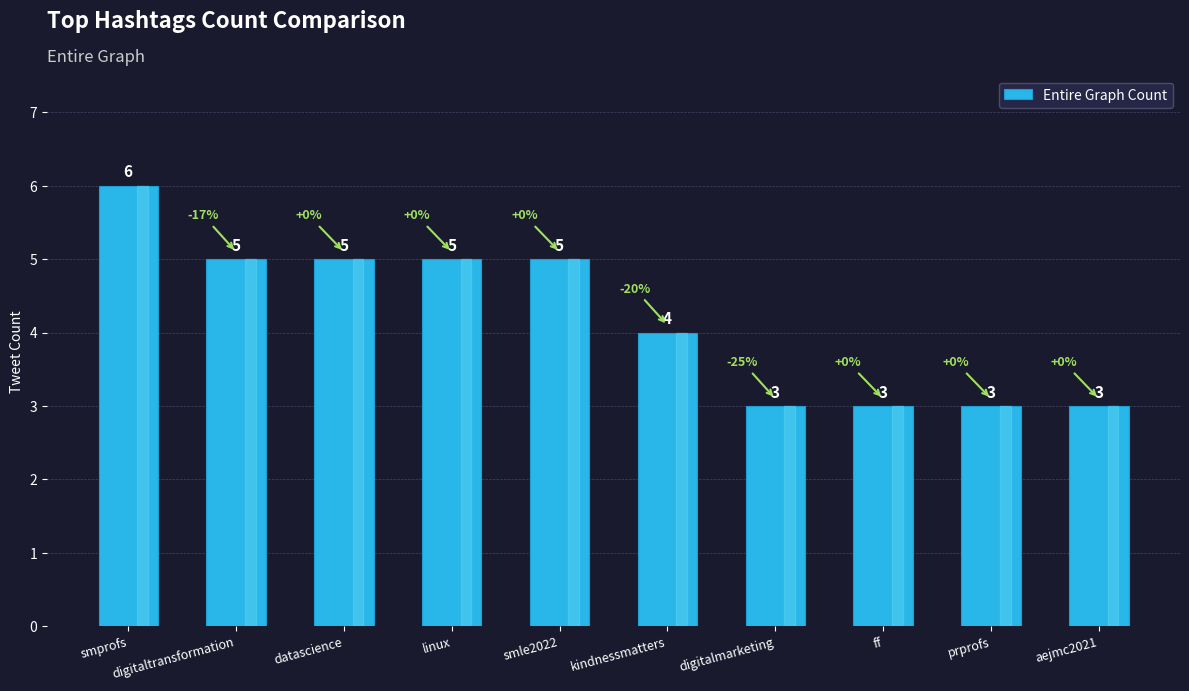

What is the greatest value displayed?

6